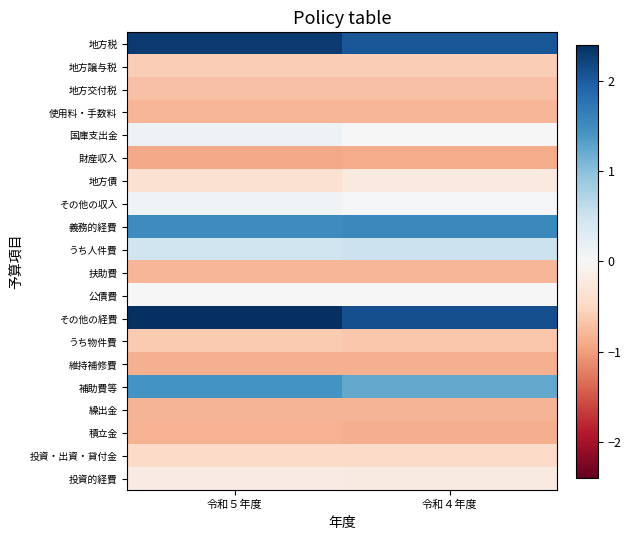

Between 令和５年度 and 令和４年度, which is larger?

令和５年度